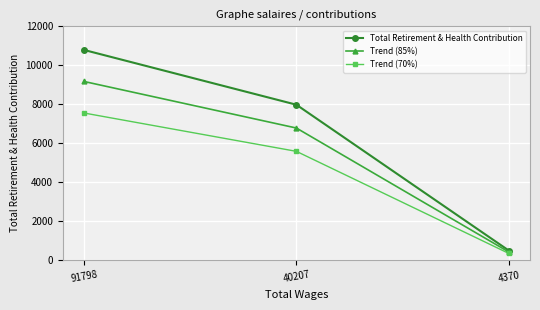

Rank the series by their average value, from lowest to highest.

Trend (70%), Trend (85%), Total Retirement & Health Contribution